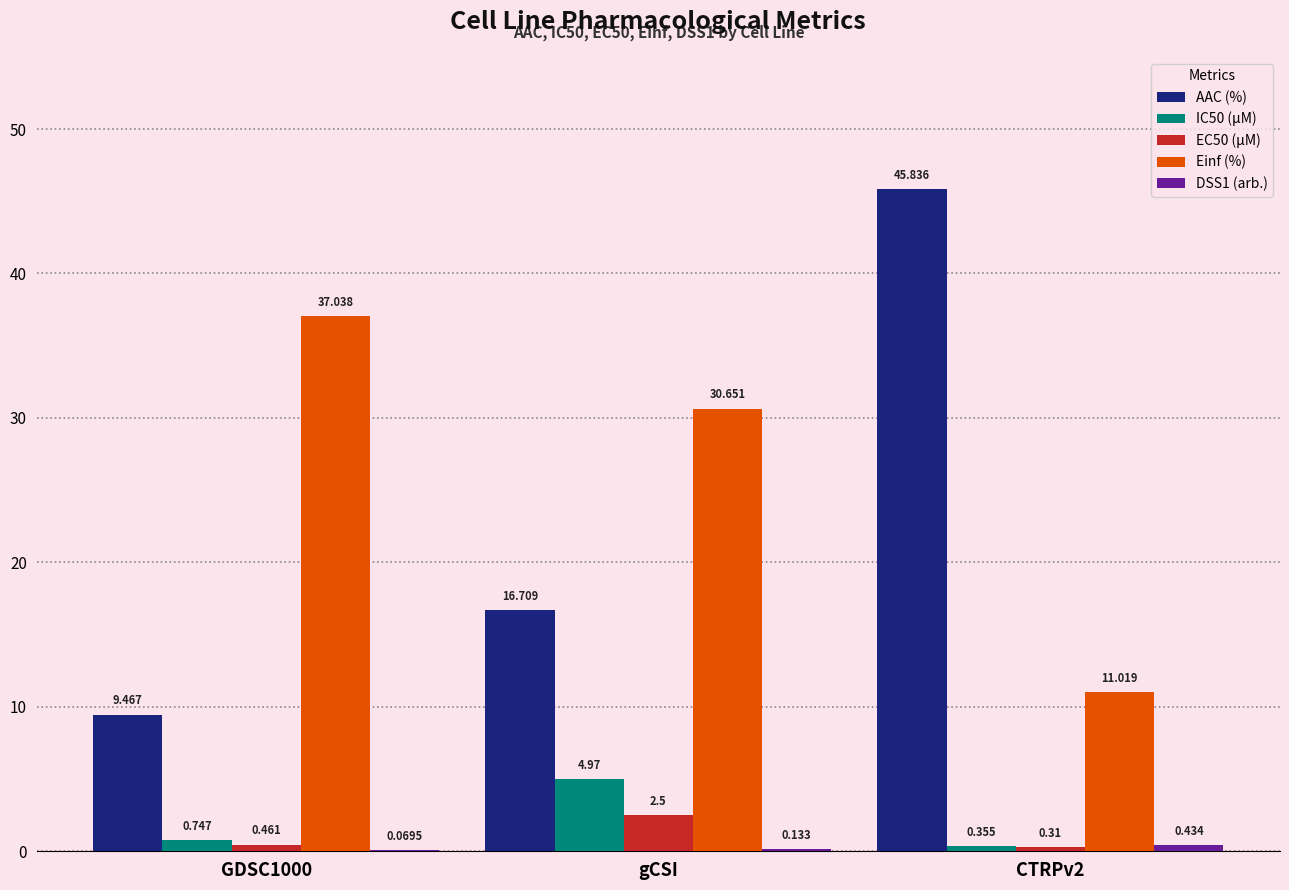

Which series has the largest total across all categories?

Einf (%)